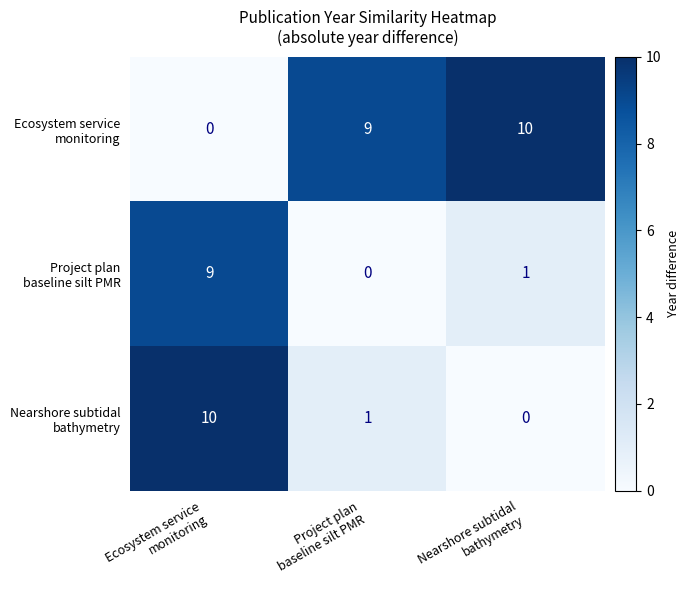

What is the maximum value shown in the chart?

10